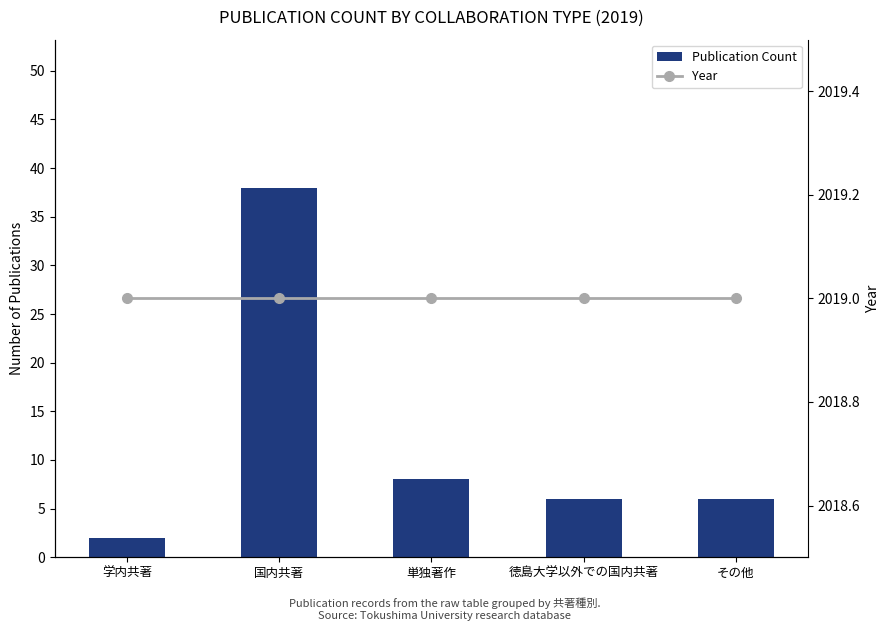

What is the label of the 1st bar from the right?

その他